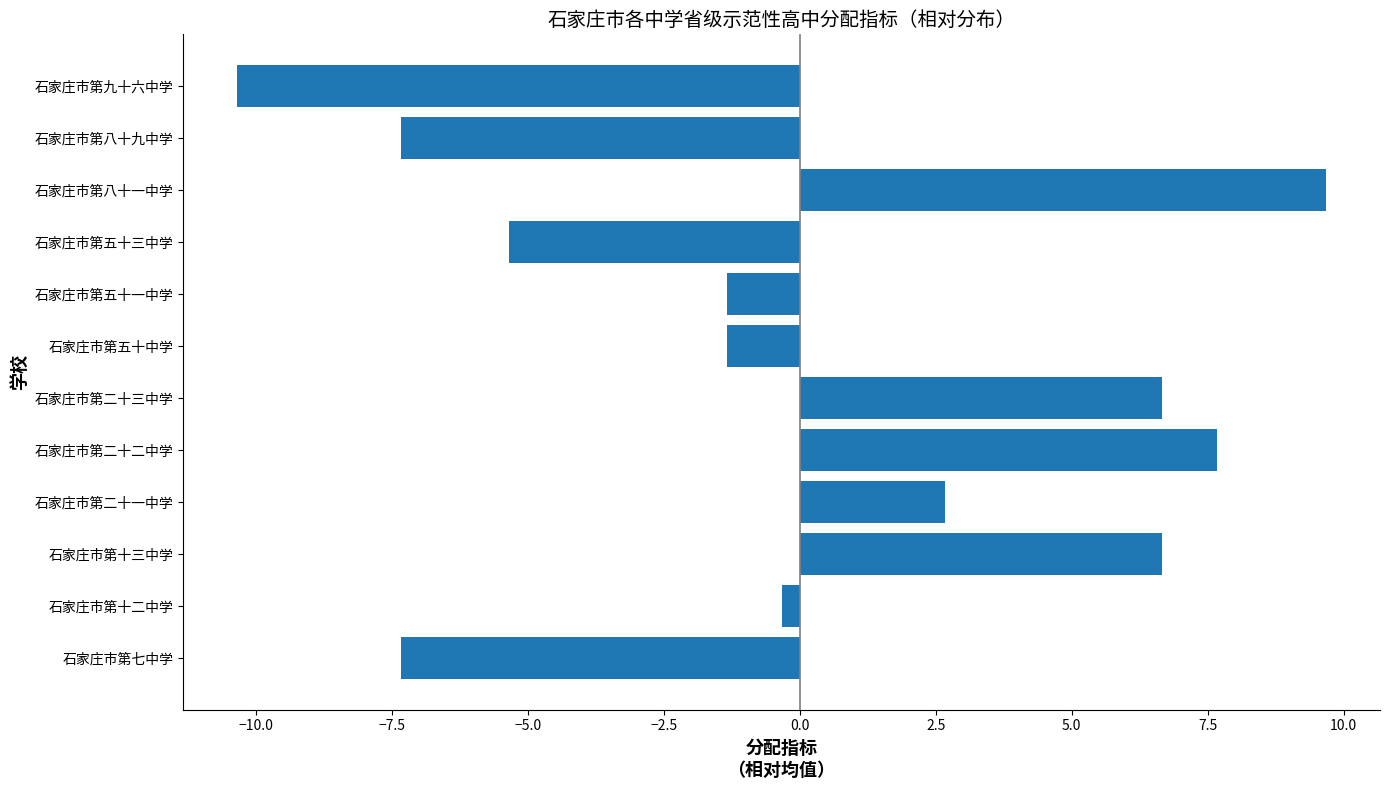

What is the change in value from 石家庄市第二十三中学 to 石家庄市第五十中学?

-8.0